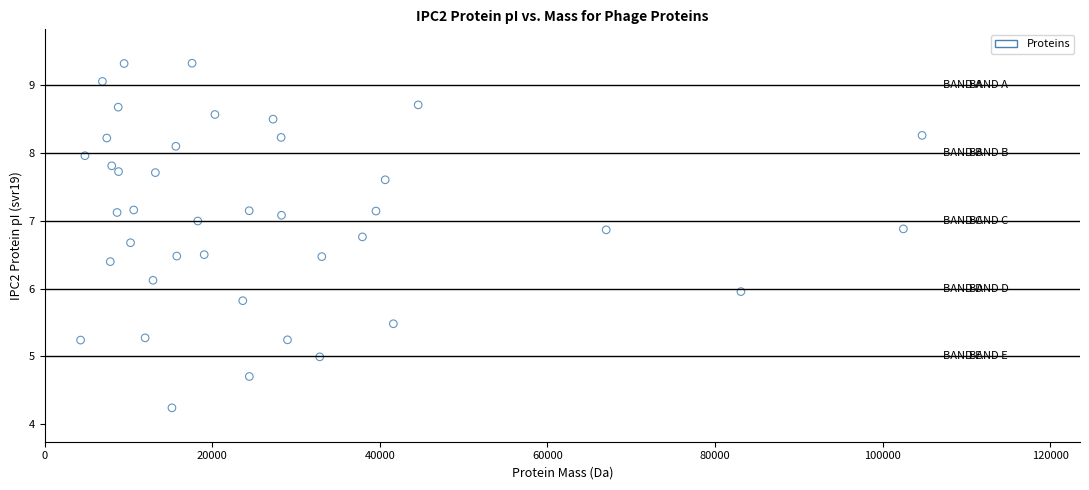

What is the range of Y values (max minus min)?

5.1